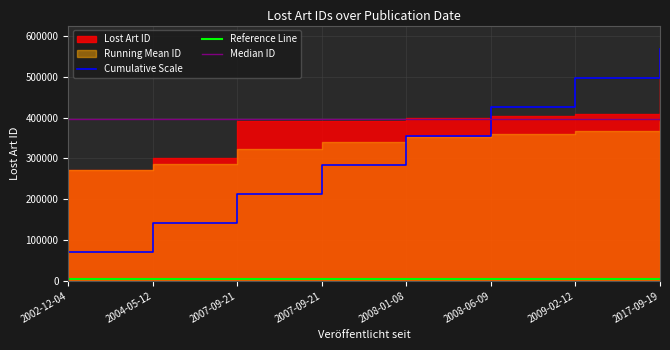

Rank the series at 2007-09-21 from highest to lowest value.

Median ID, Cumulative Scale, Reference Line